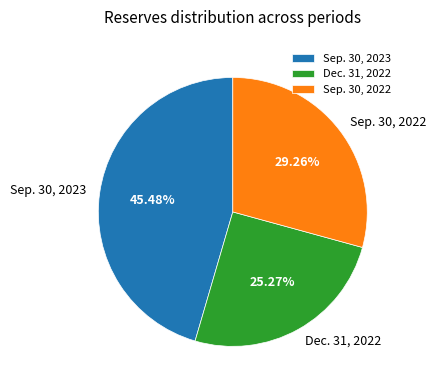

Is Dec. 31, 2022 the majority of the pie?

No